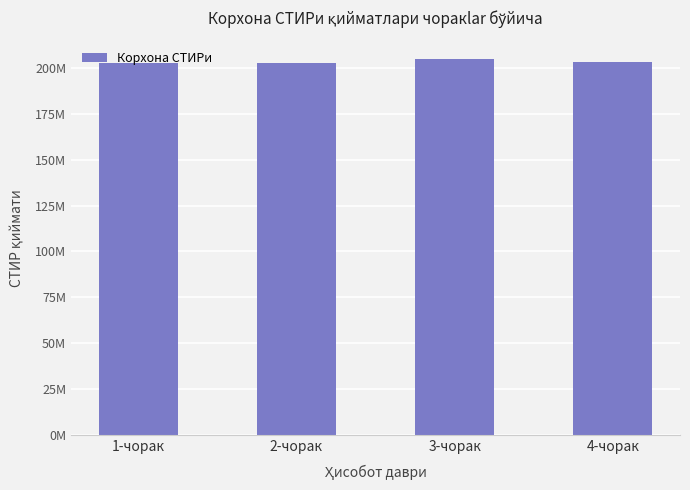

Is it true that the value at 4-чорак is 63114388.3?

False